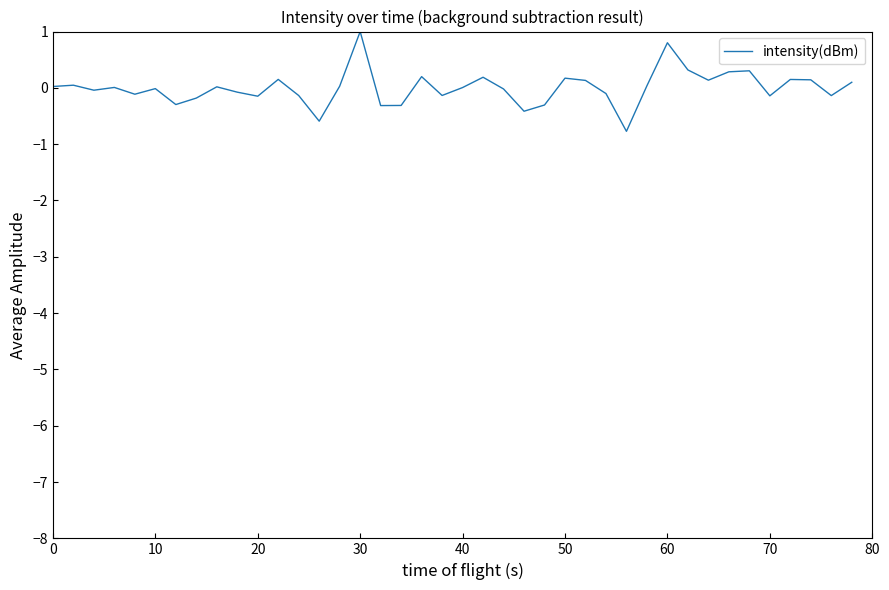

What is the difference between the maximum and minimum values?

1.8